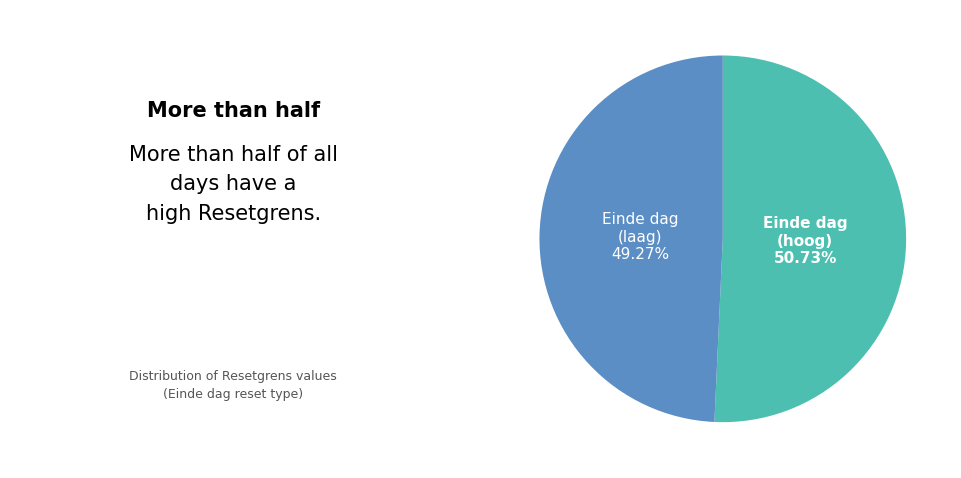

Is there any slice that represents more than half of the pie?

Yes